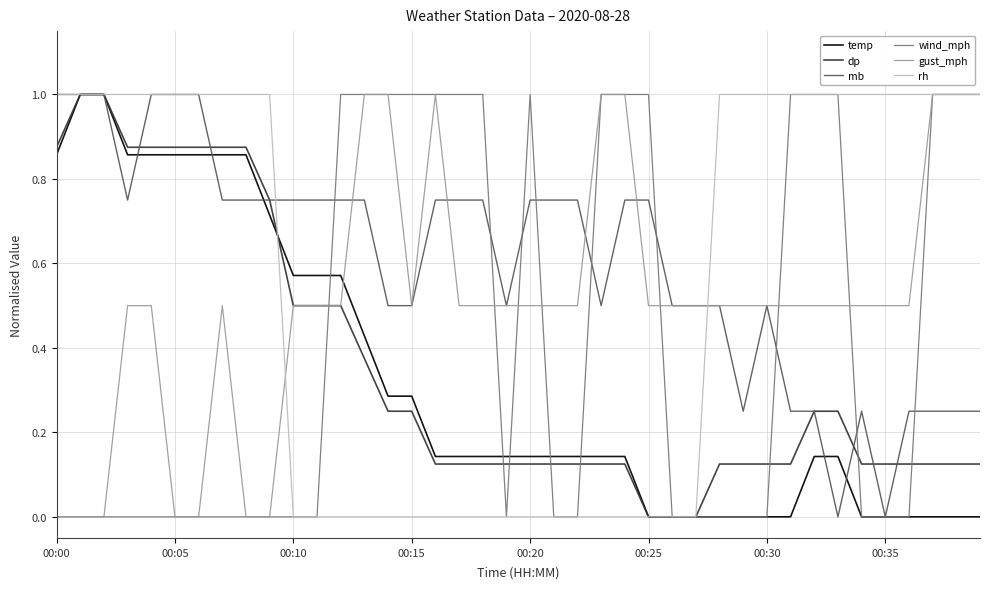

What is the maximum value for dp?

1.0